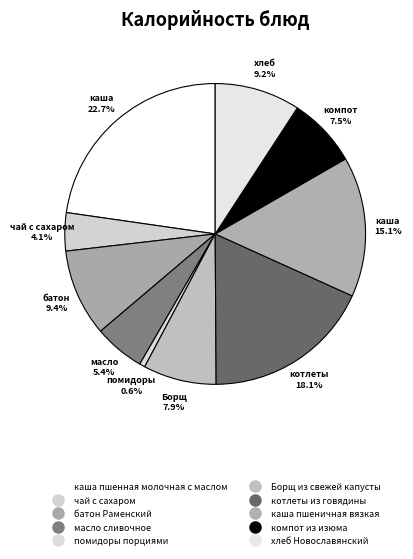

What percentage is the каша пшеничная вязкая slice, to the nearest percent?

15%